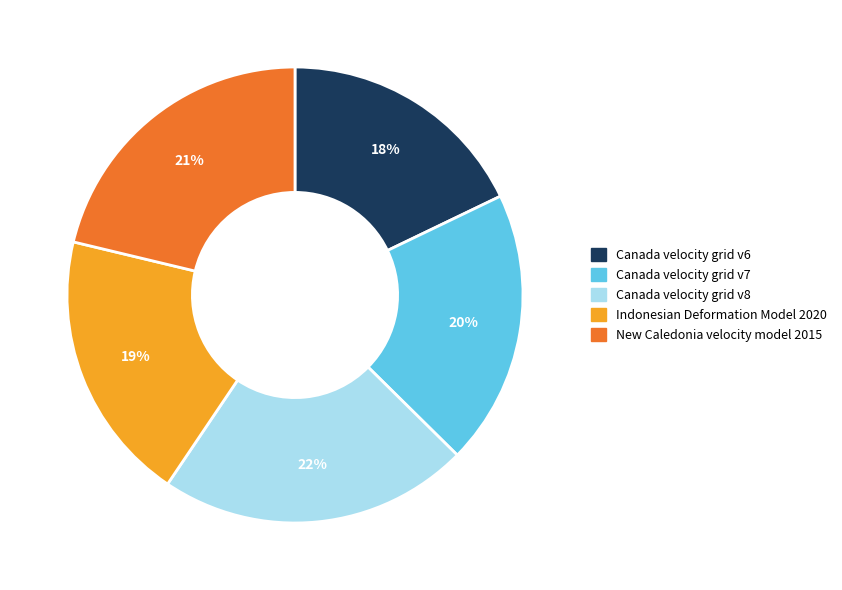

Does Indonesian Deformation Model 2020 account for over 50% of the chart?

No